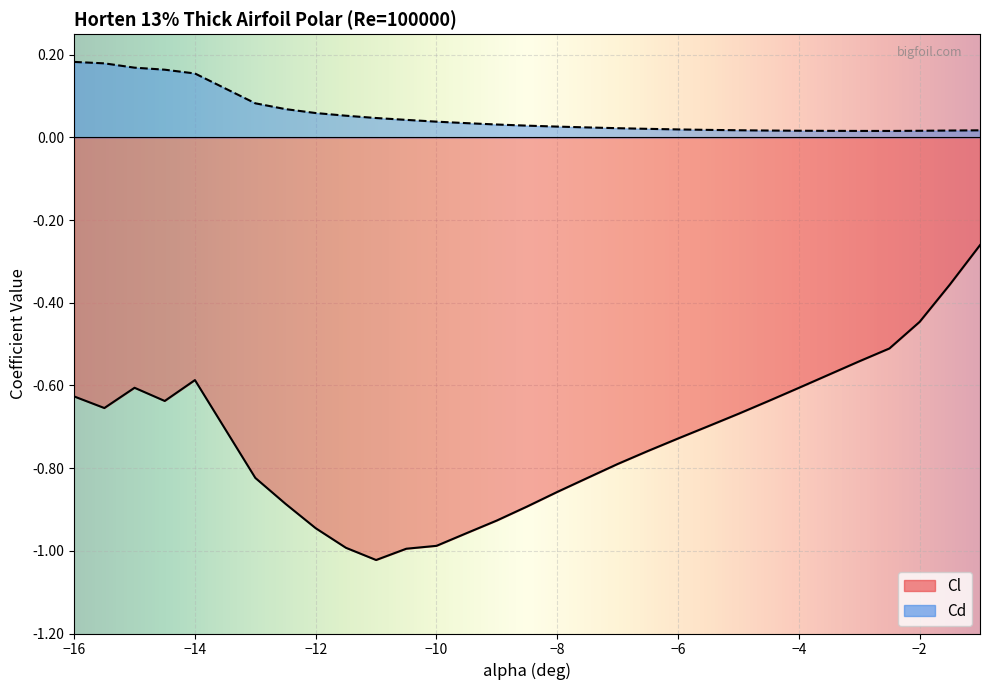

What is the total value across all series at -15?

-0.4